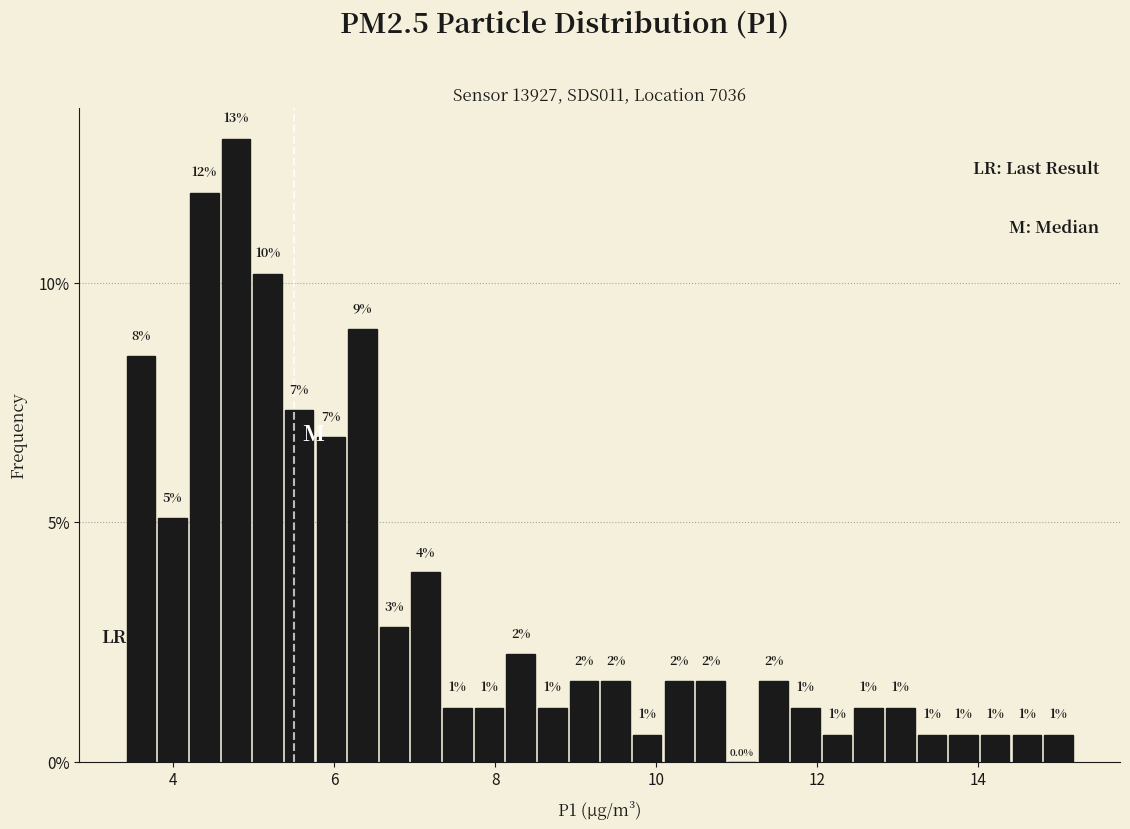

Read against the x-axis, roughly where is the centre of the tallest bar?

4.8